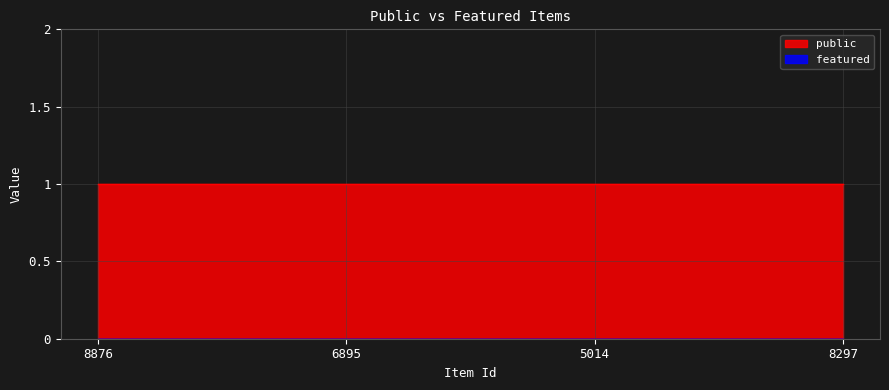

Where is featured nearest to the value 0?

8876